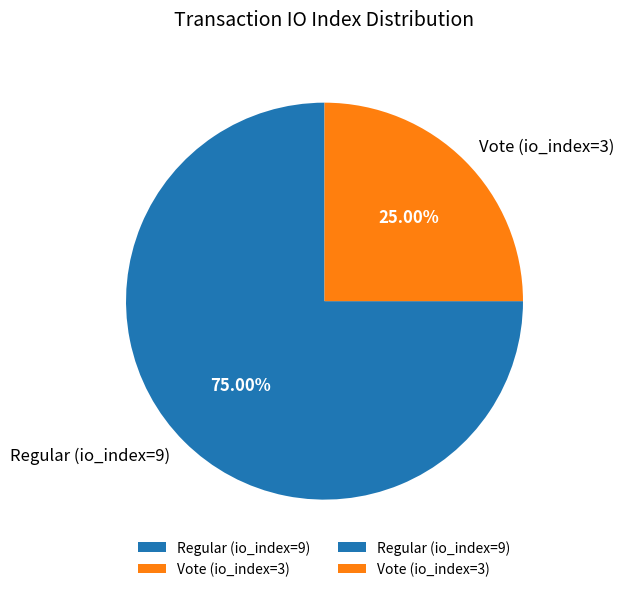

To the nearest percent, what is the combined percentage of Vote (io_index=3) and Regular (io_index=9)?

100%